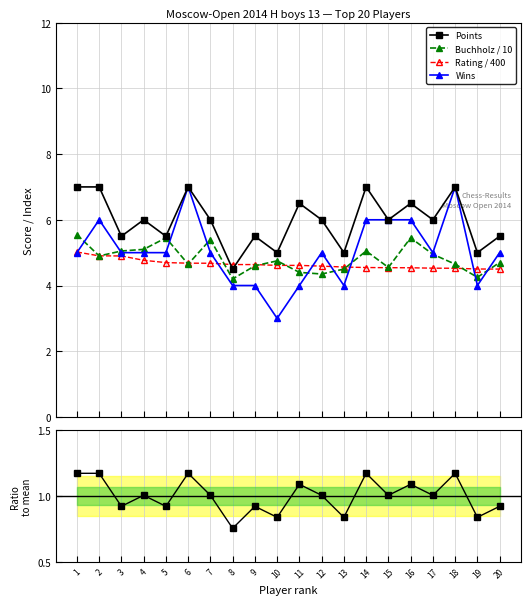

Which category has the highest value in the Wins series?

6